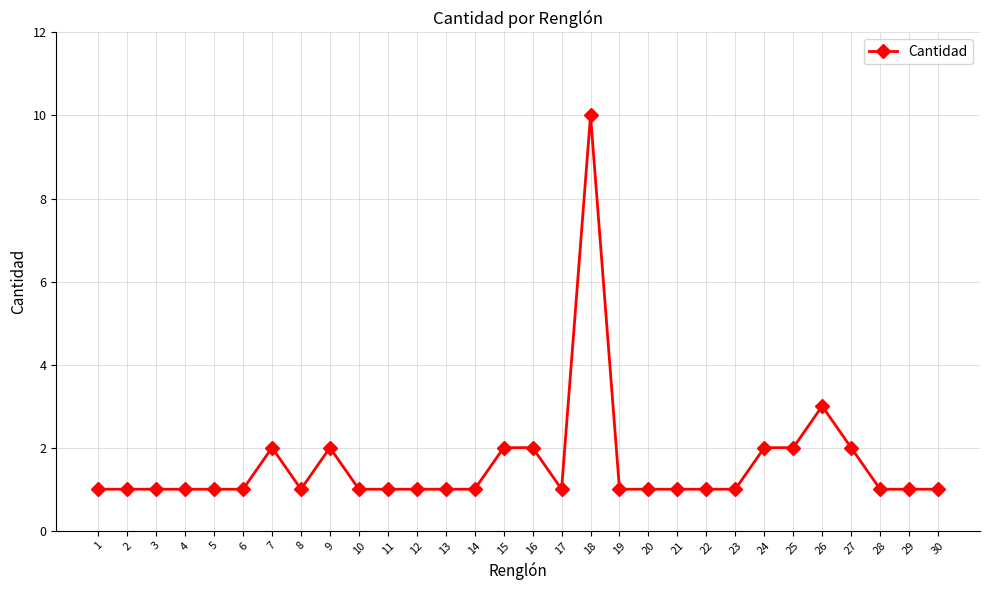

Reading right to left, what are all the values shown in this chart?

1	1	1	2	3	2	2	1	1	1	1	1	10	1	2	2	1	1	1	1	1	2	1	2	1	1	1	1	1	1